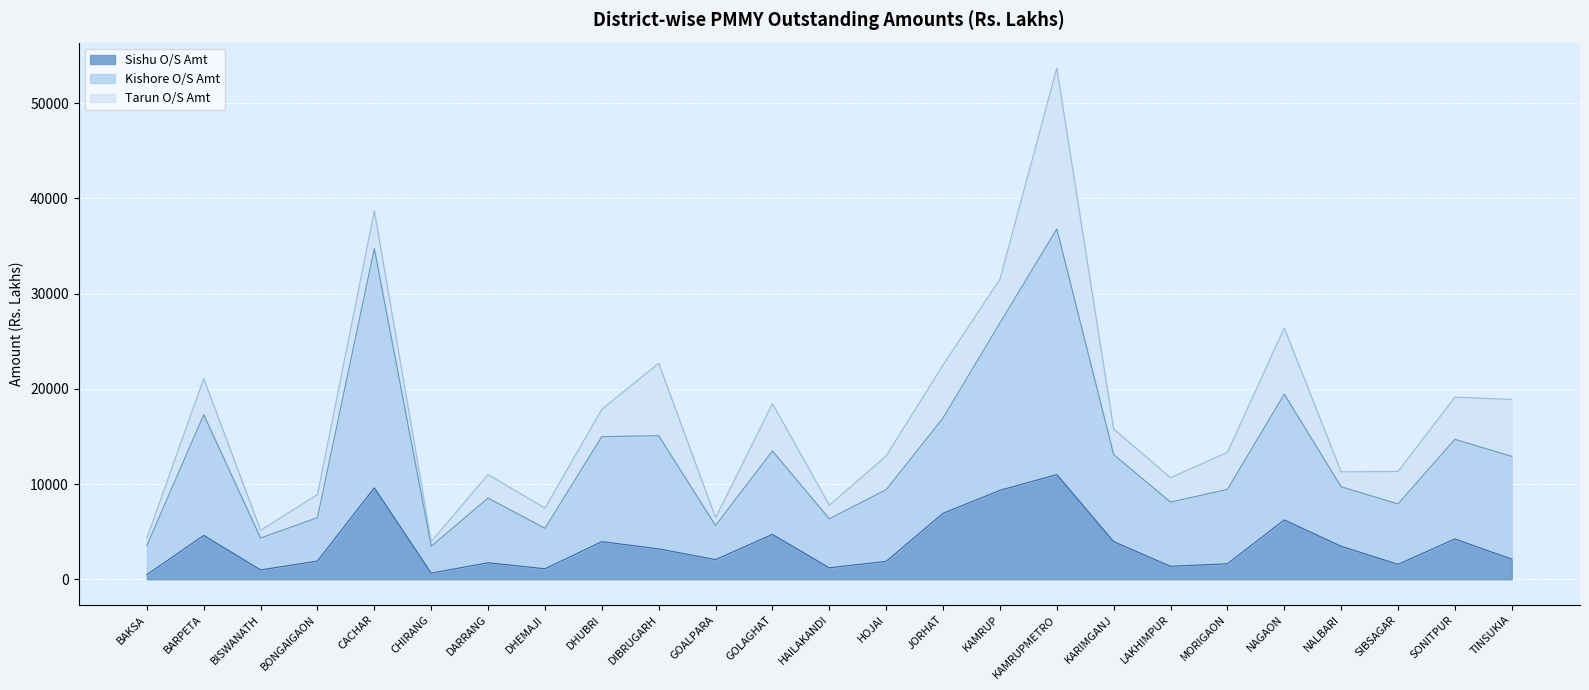

What is the difference between the Kishore O/S Amt values at BARPETA and DARRANG?

8757.1